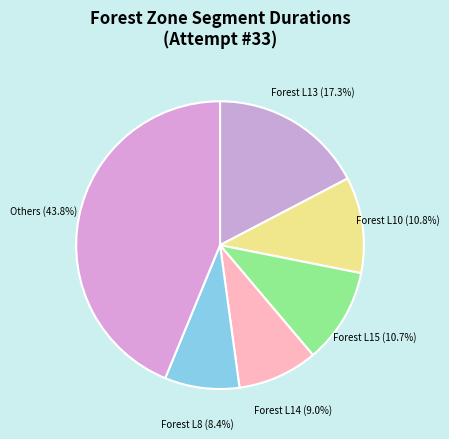

Between Forest L8 and Others, which is larger?

Others